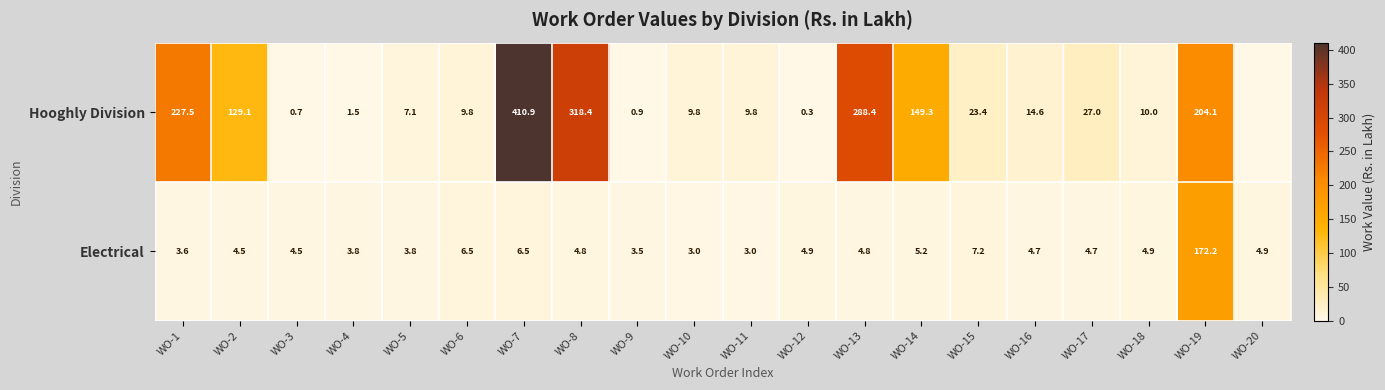

How many distinct data groups are displayed?

2